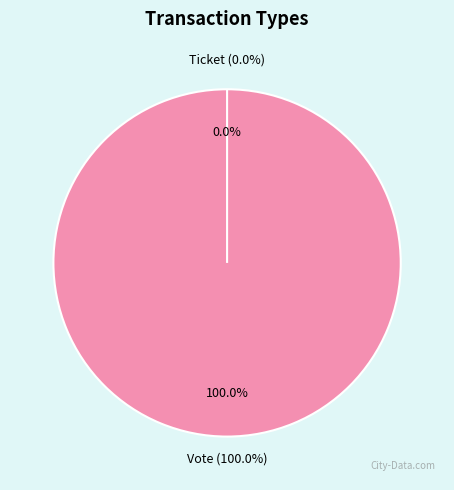

True or false: Vote accounts for 100% of the total.

True